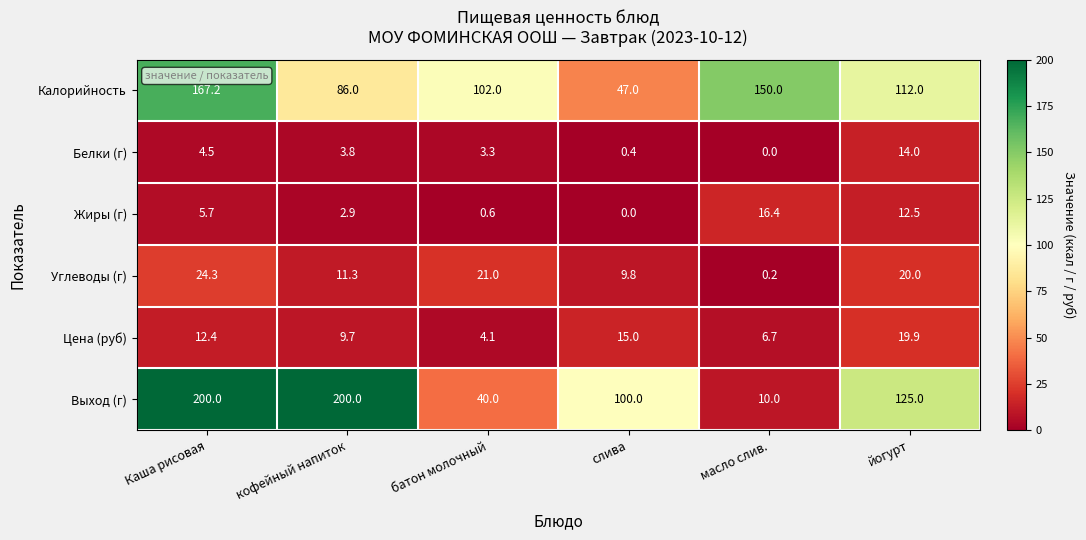

At which label is Выход (г) closest to 105?

слива